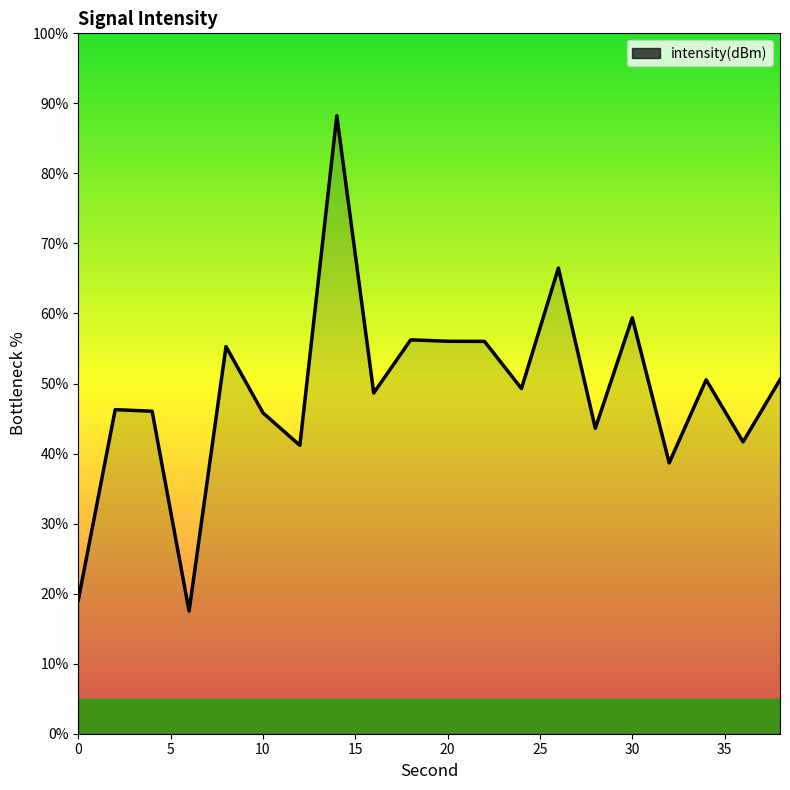

What is the minimum value shown in the chart?

17.5